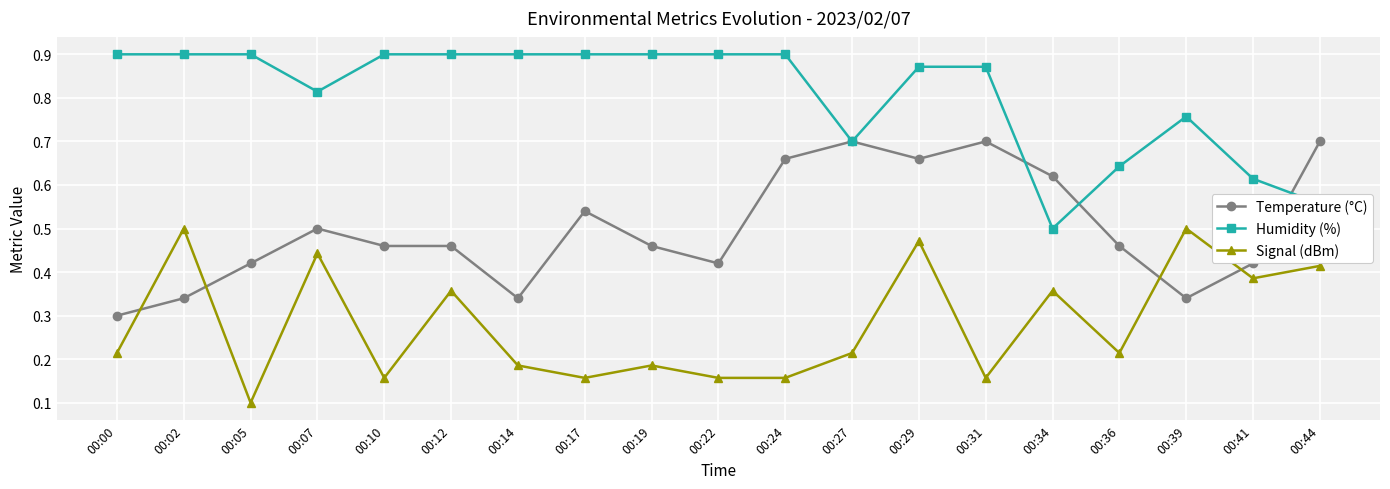

At how many categories does at least one series exceed 0?

19